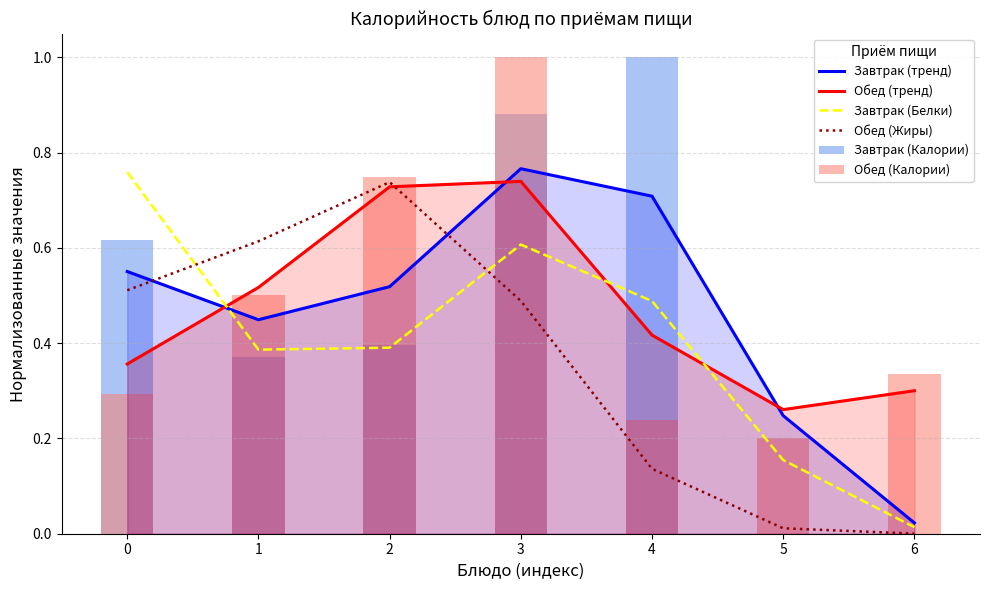

How many Обед (тренд) values are between 0 and 1?

7